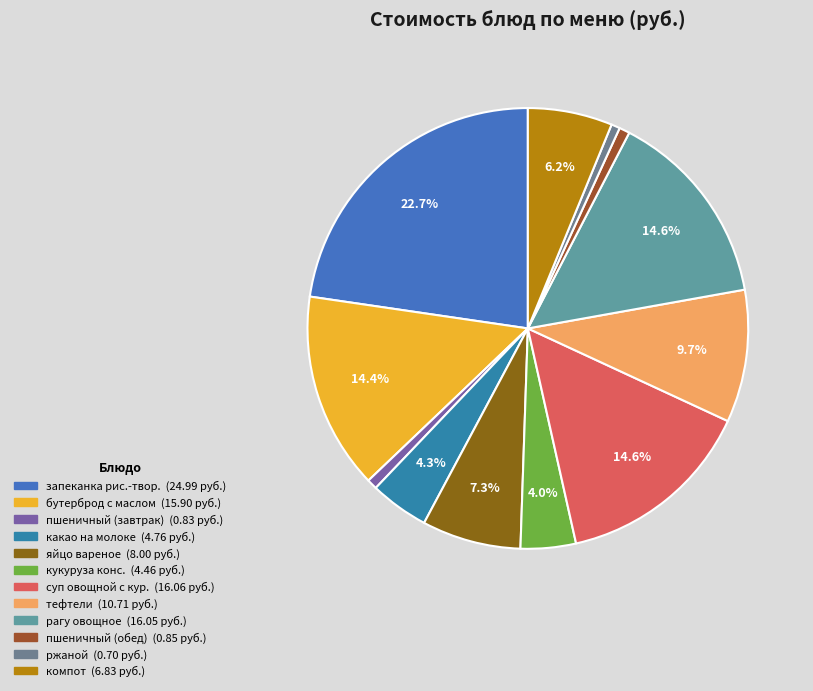

How many slices are in this pie chart?

12